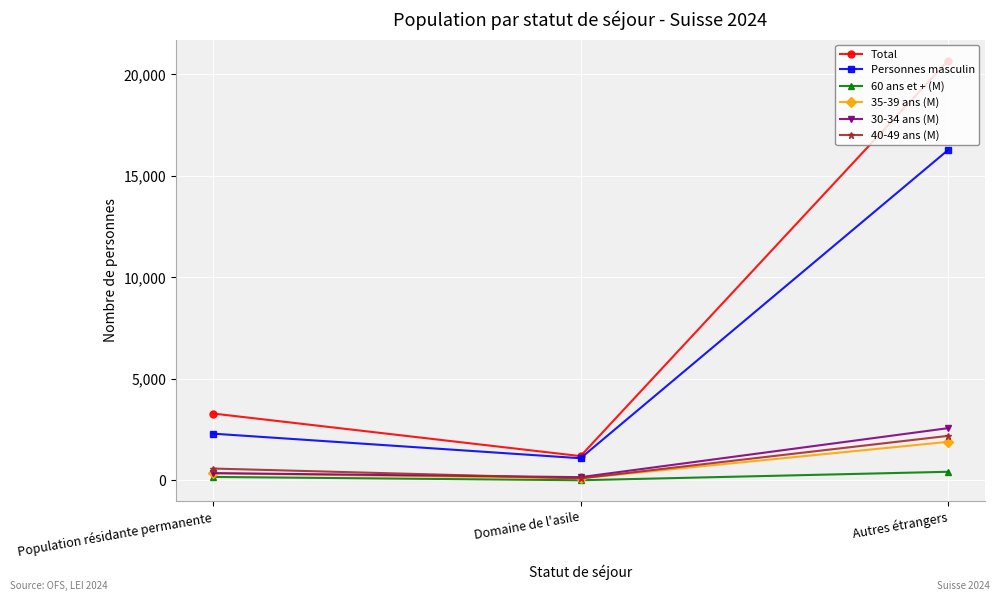

Reading left to right, what are all the values shown in this chart?

Total: 3293	1194	20685
Personnes masculin: 2301	1089	16281
60 ans et + (M): 168	5	422
35-39 ans (M): 345	100	1898
30-34 ans (M): 357	157	2572
40-49 ans (M): 582	97	2192